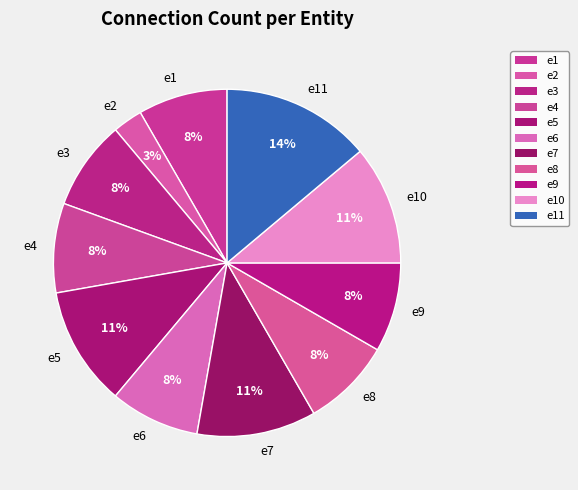

To the nearest percent, what is the average slice percentage?

9%